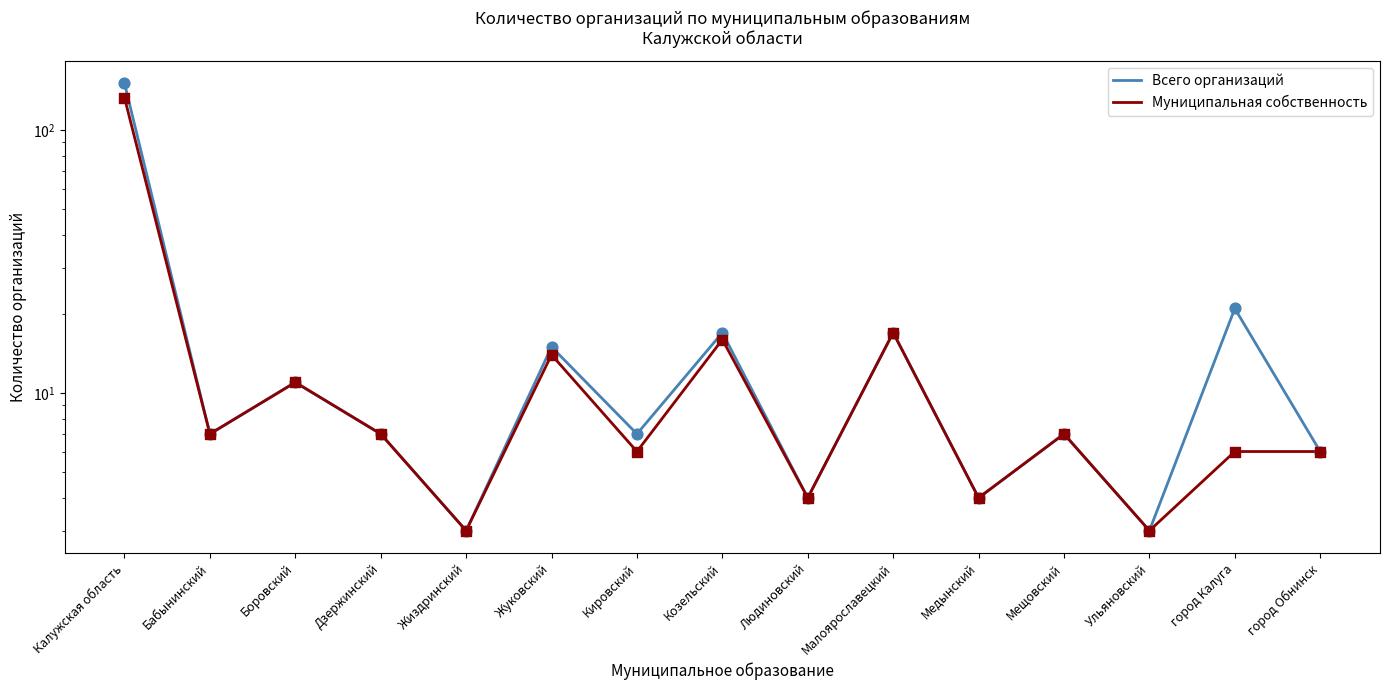

What is the total value across all series at Дзержинский?

14